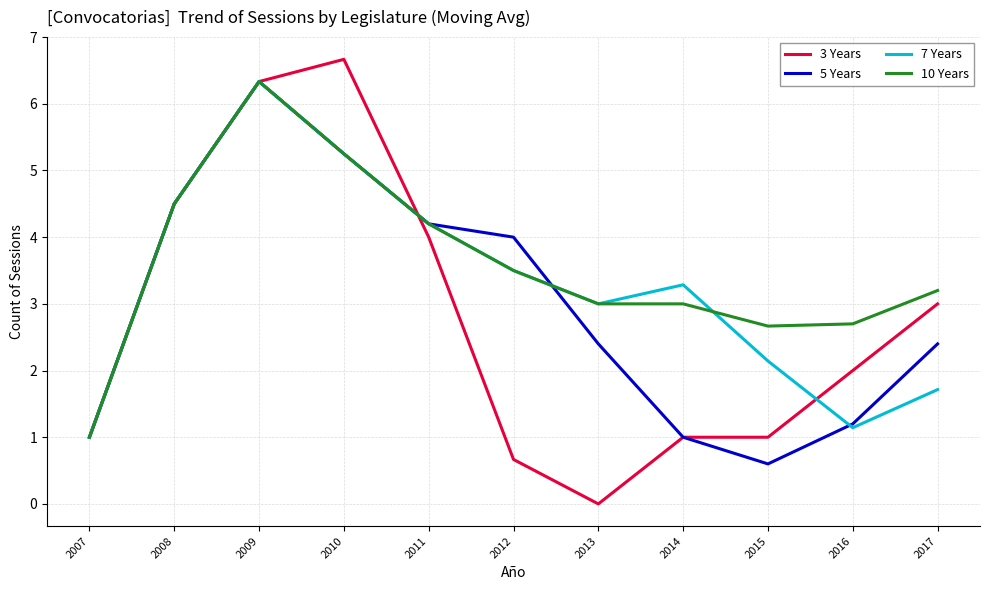

At which category is the sum across all series the highest?

2009